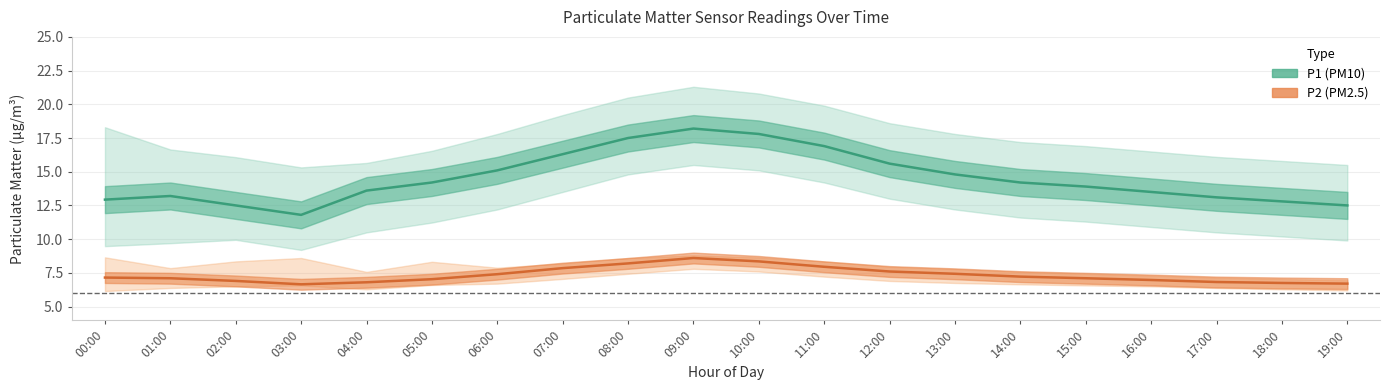

The P1 series shows 12.9 at 00:00. True or false?

True